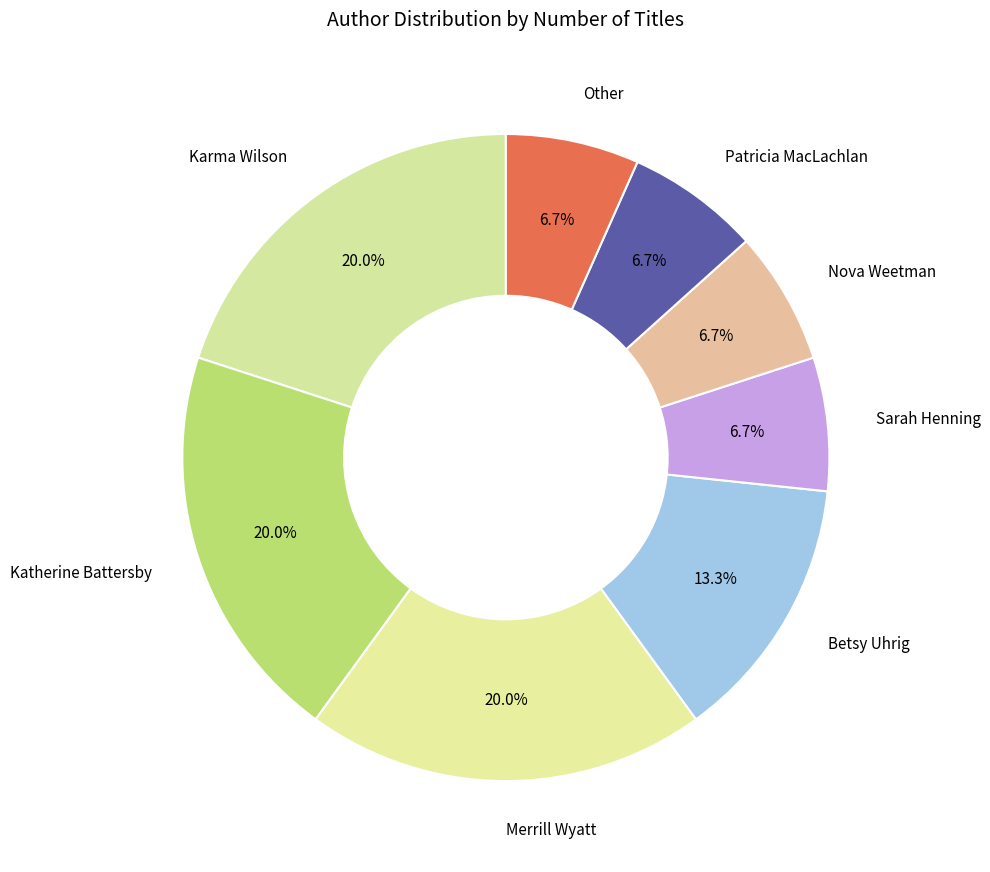

How many slices are in this pie chart?

8